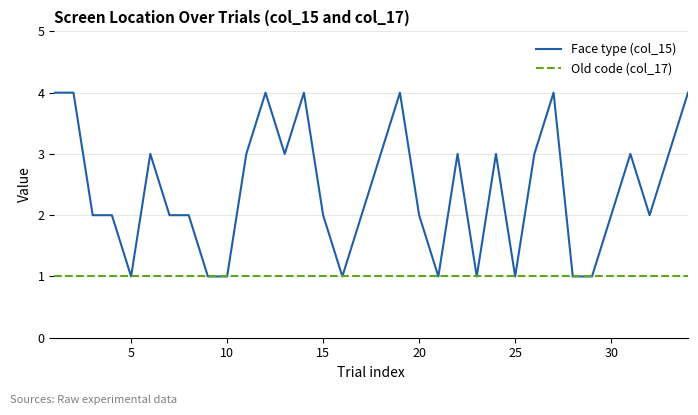

Which series has the largest range (max minus min)?

Face type (col_15)